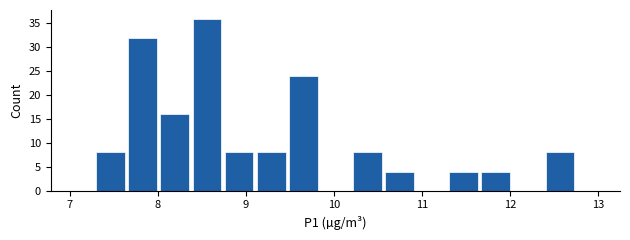

Around what value on the x-axis is the tallest bar? Give the approximate position of its centre, as read against the axis.

8.6